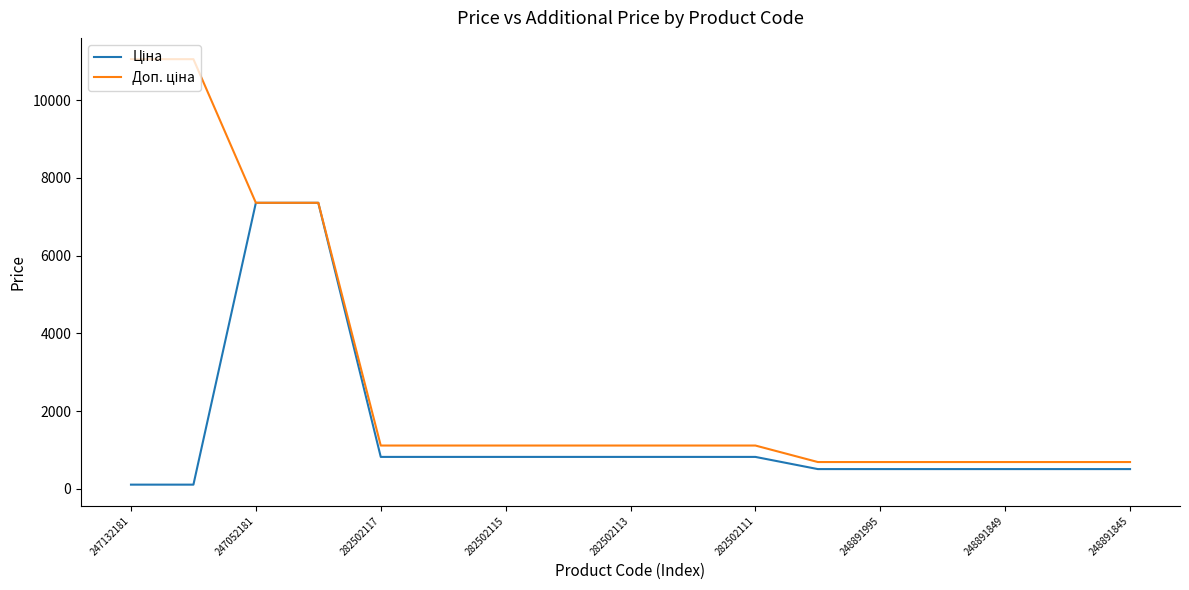

Which label corresponds to the largest value in the chart?

247132181